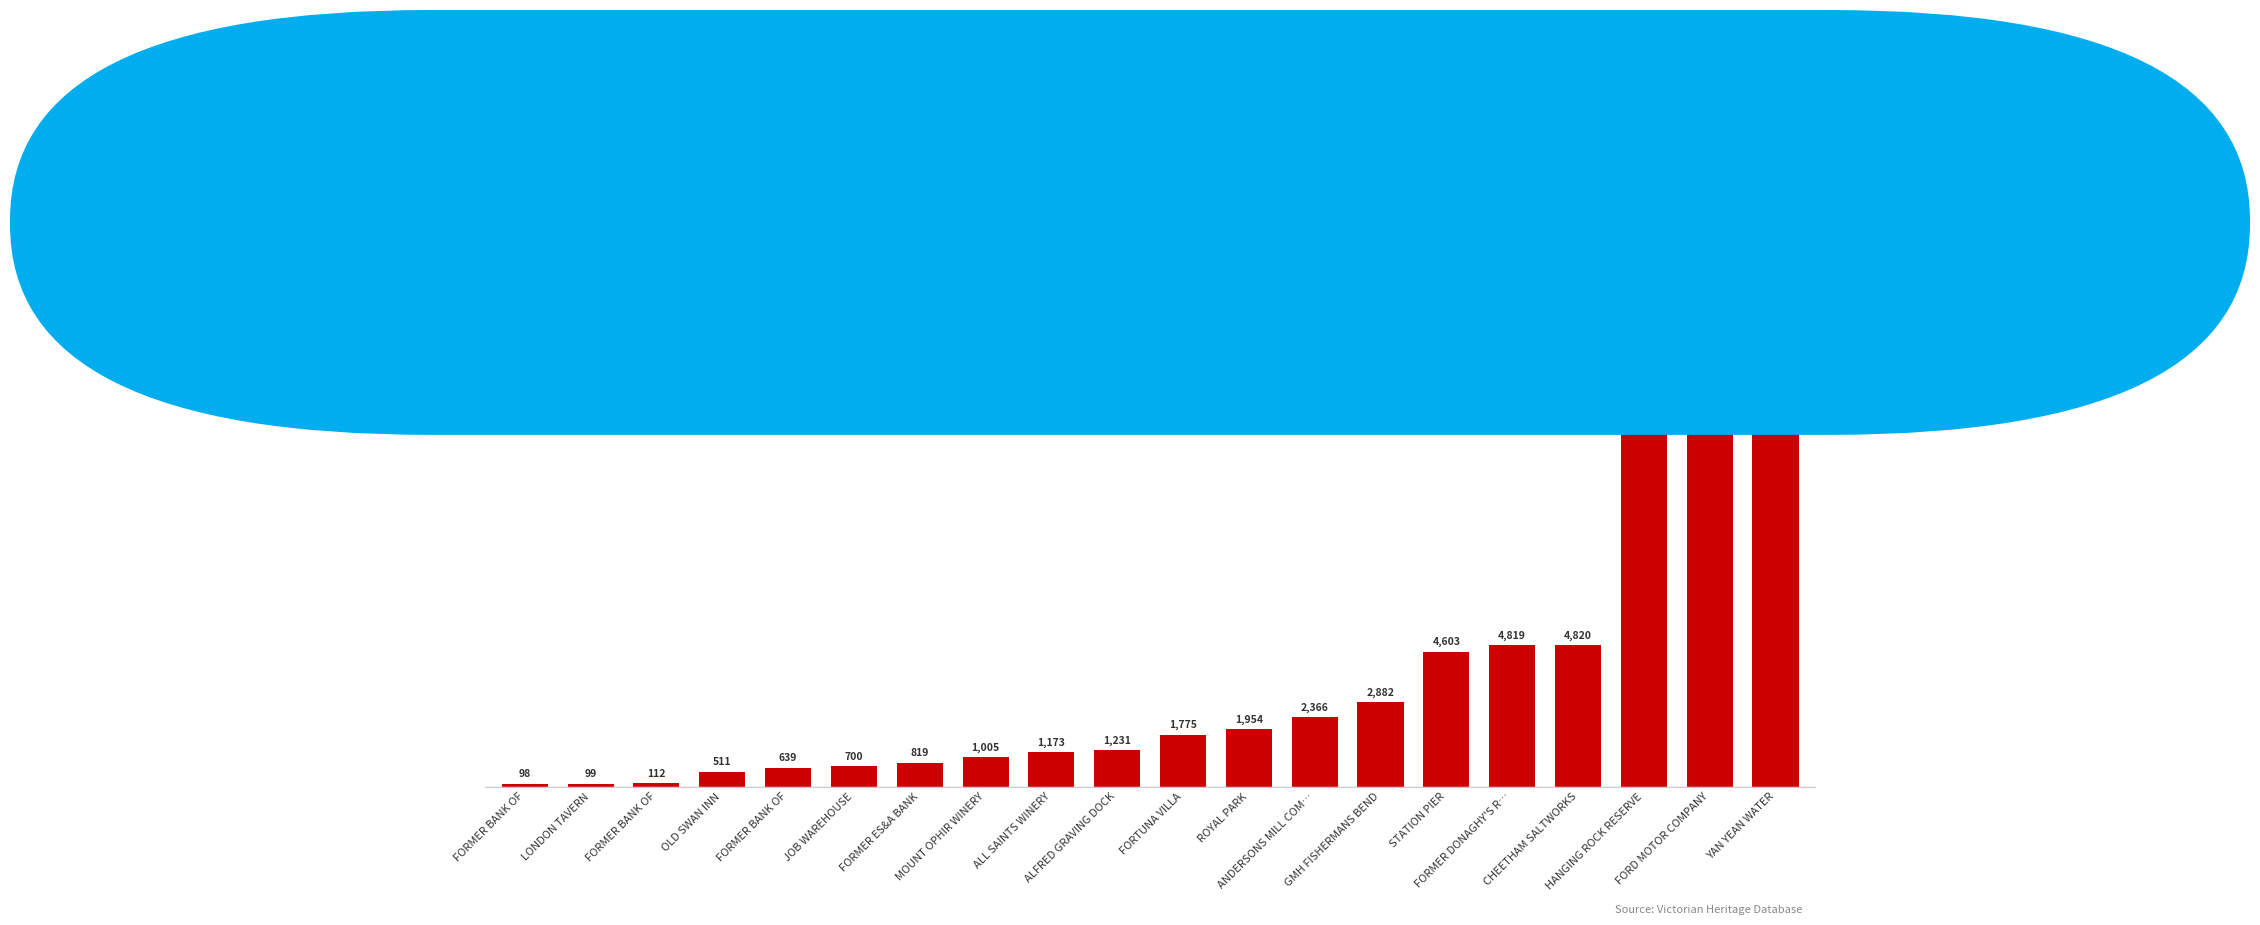

Does the chart contain any negative values?

No